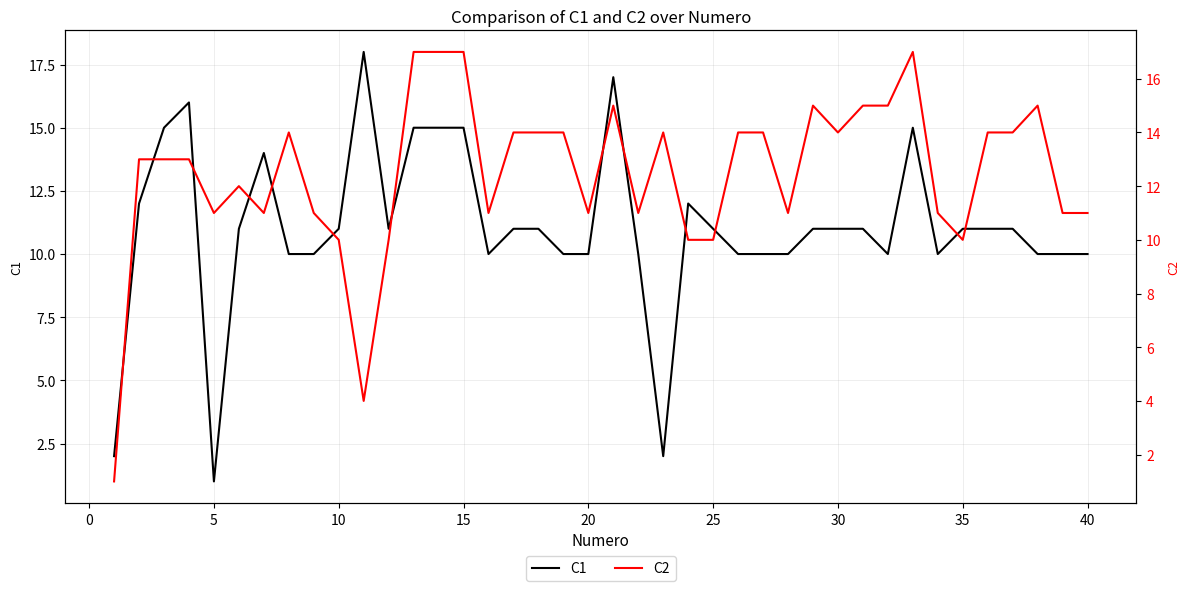

What is the smallest value displayed?

1